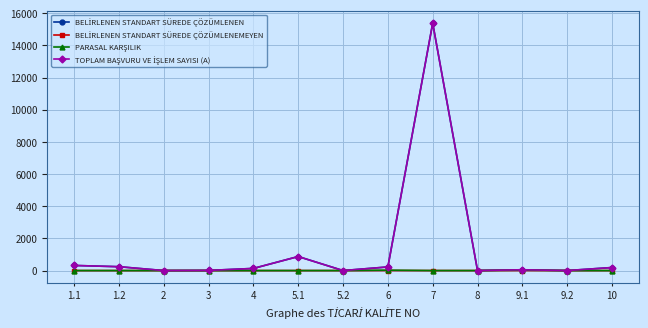

What is the maximum value shown in the chart?

15386